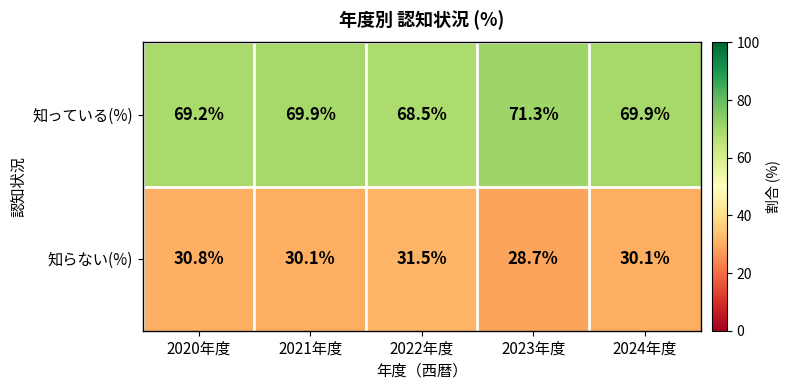

Count the number of data series in this chart.

2